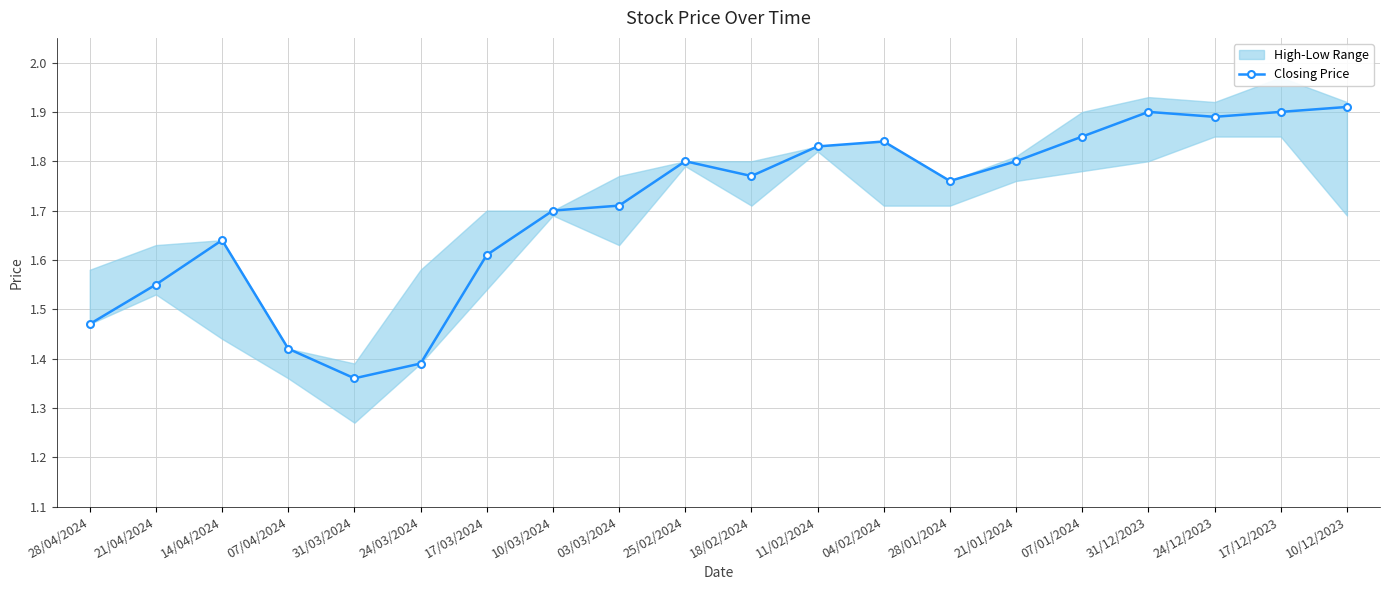

Between 28/01/2024 and 17/12/2023, which is larger?

17/12/2023